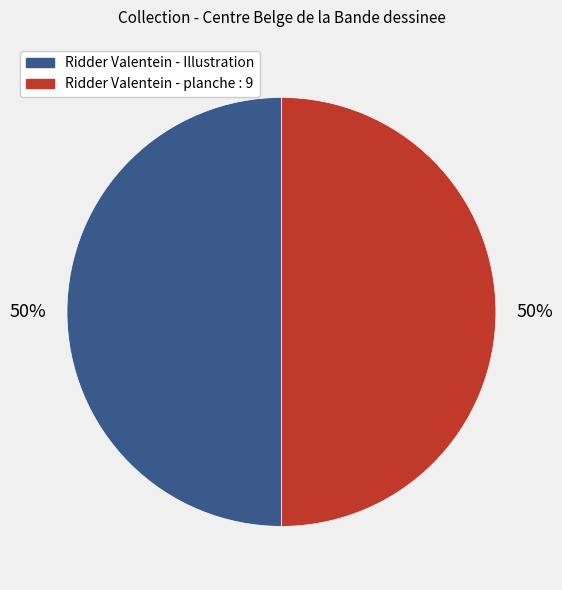

Combined, do Ridder Valentein - Illustration and Ridder Valentein - planche : 9 account for over 50%?

Yes